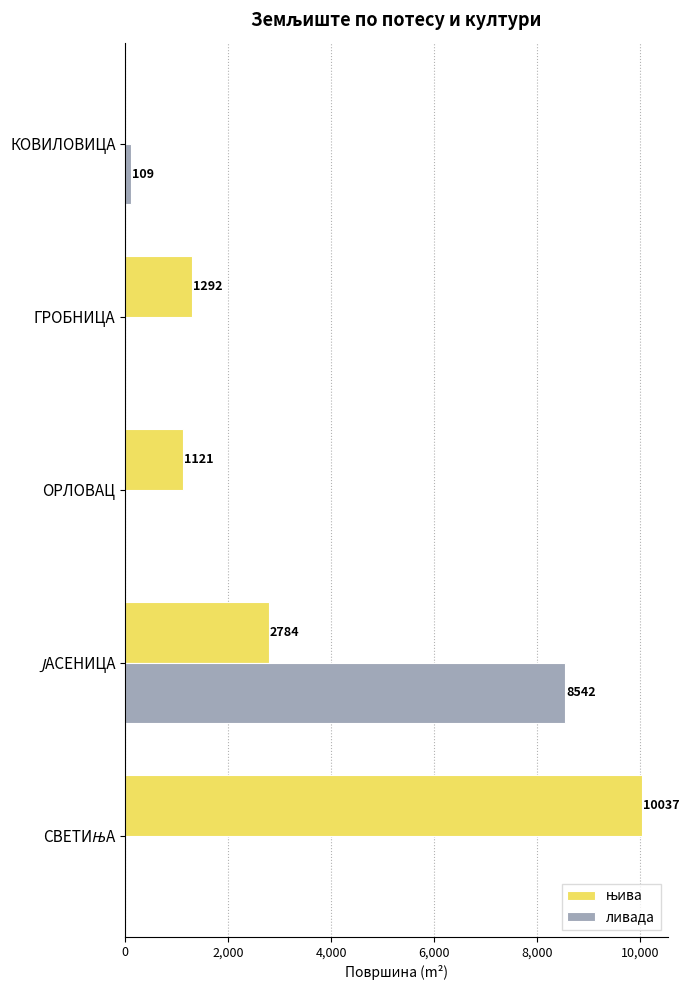

What is the total value across all series at ОРЛОВАЦ?

1121